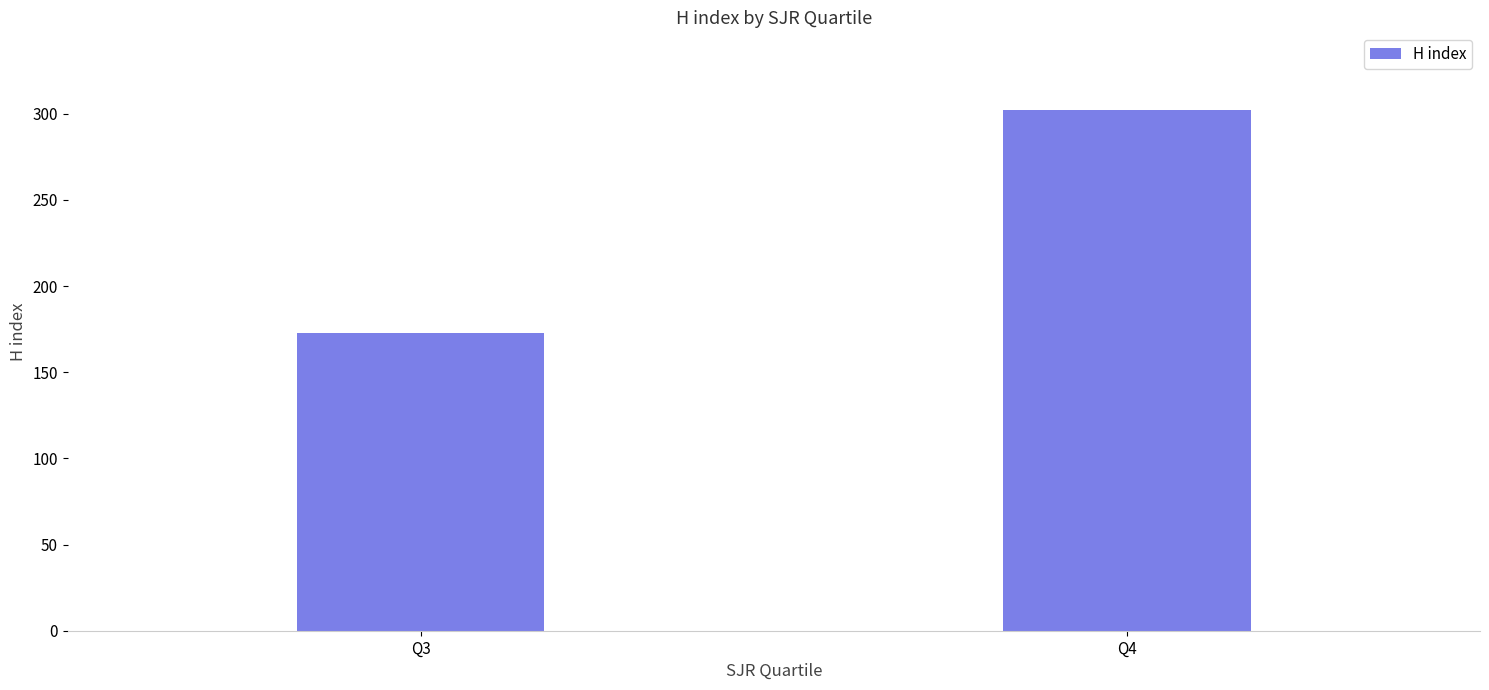

Between Q3 and Q4, which is larger?

Q4